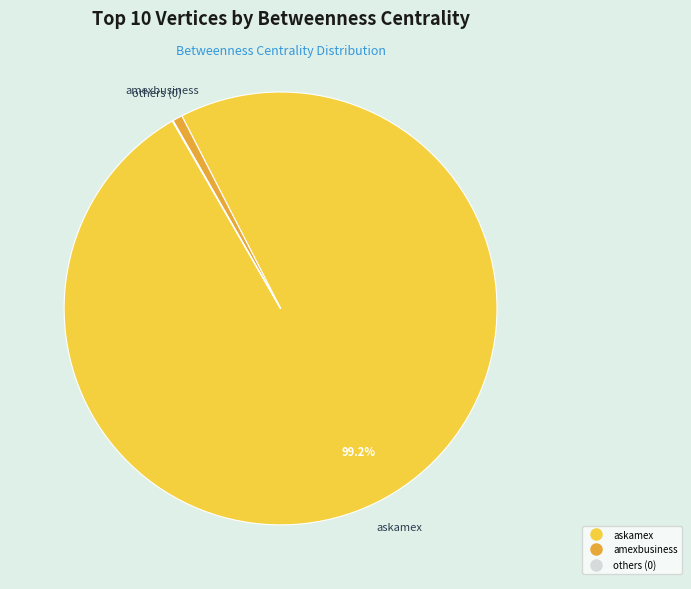

Is there any slice that represents more than half of the pie?

Yes